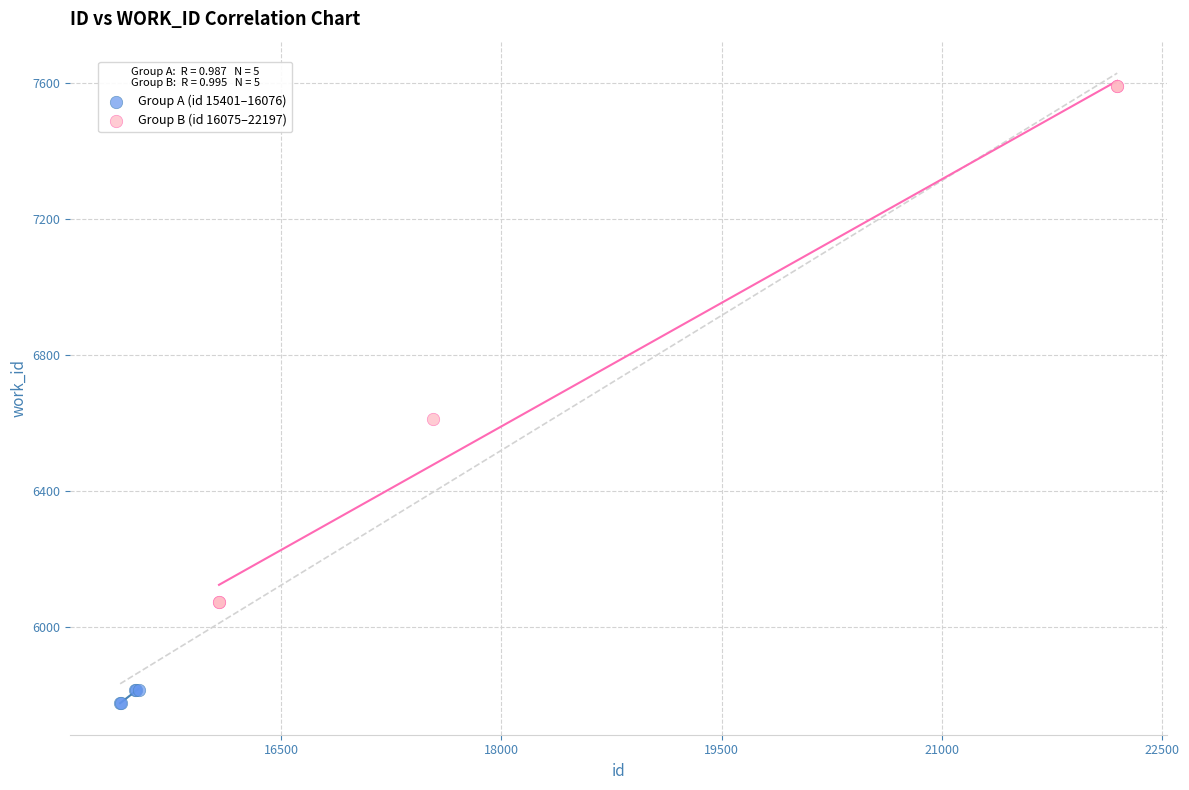

Which series contains the lowest Y value?

Group A (id 15401–16076)